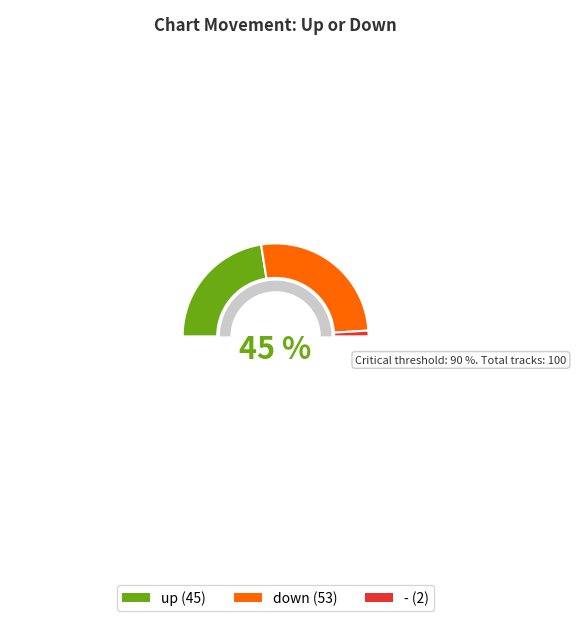

Is there a majority slice in this chart?

Yes